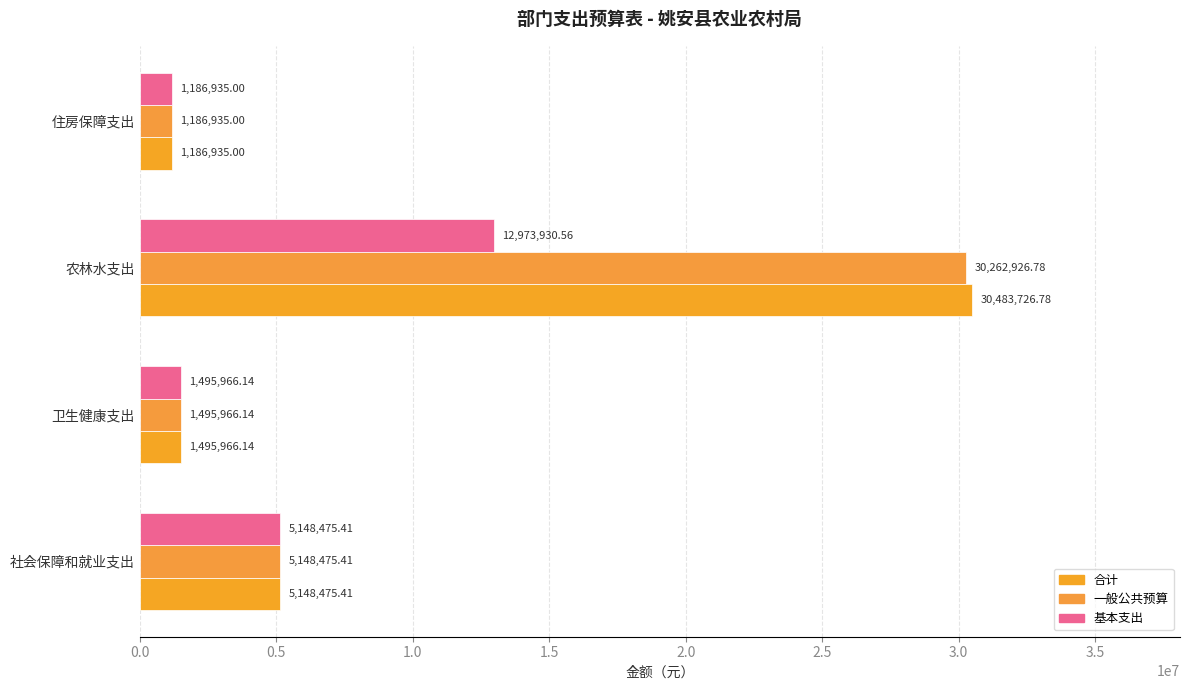

What is the sum of all 合计 values?

38315103.3